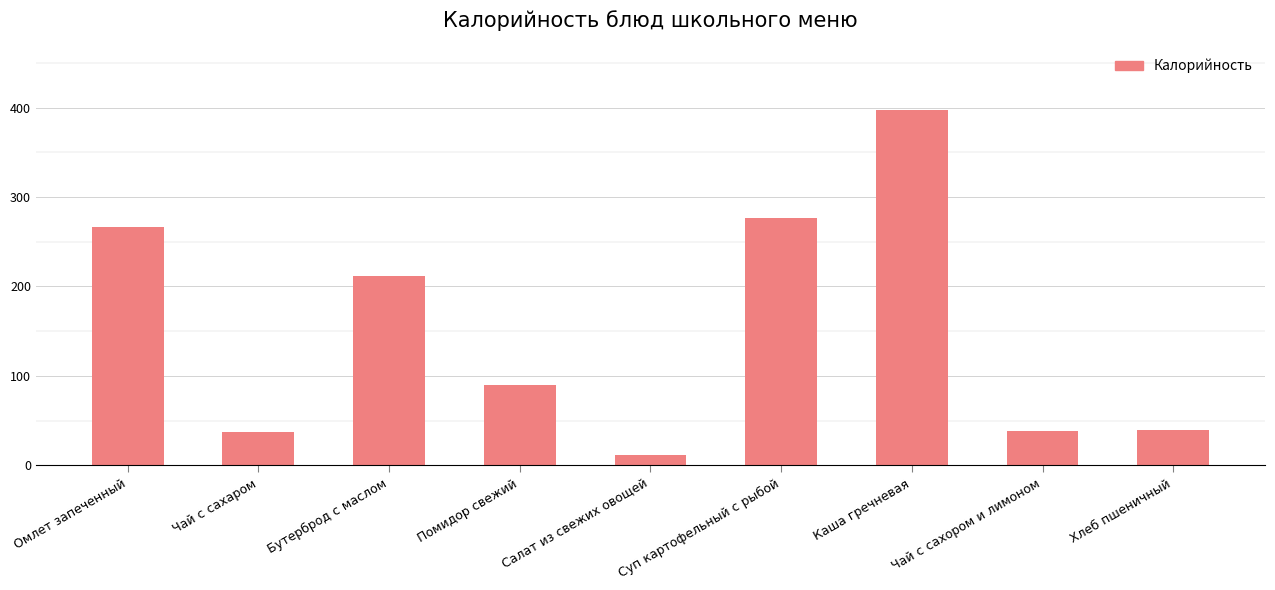

Which has a higher value, Омлет запеченный or Помидор свежий?

Омлет запеченный